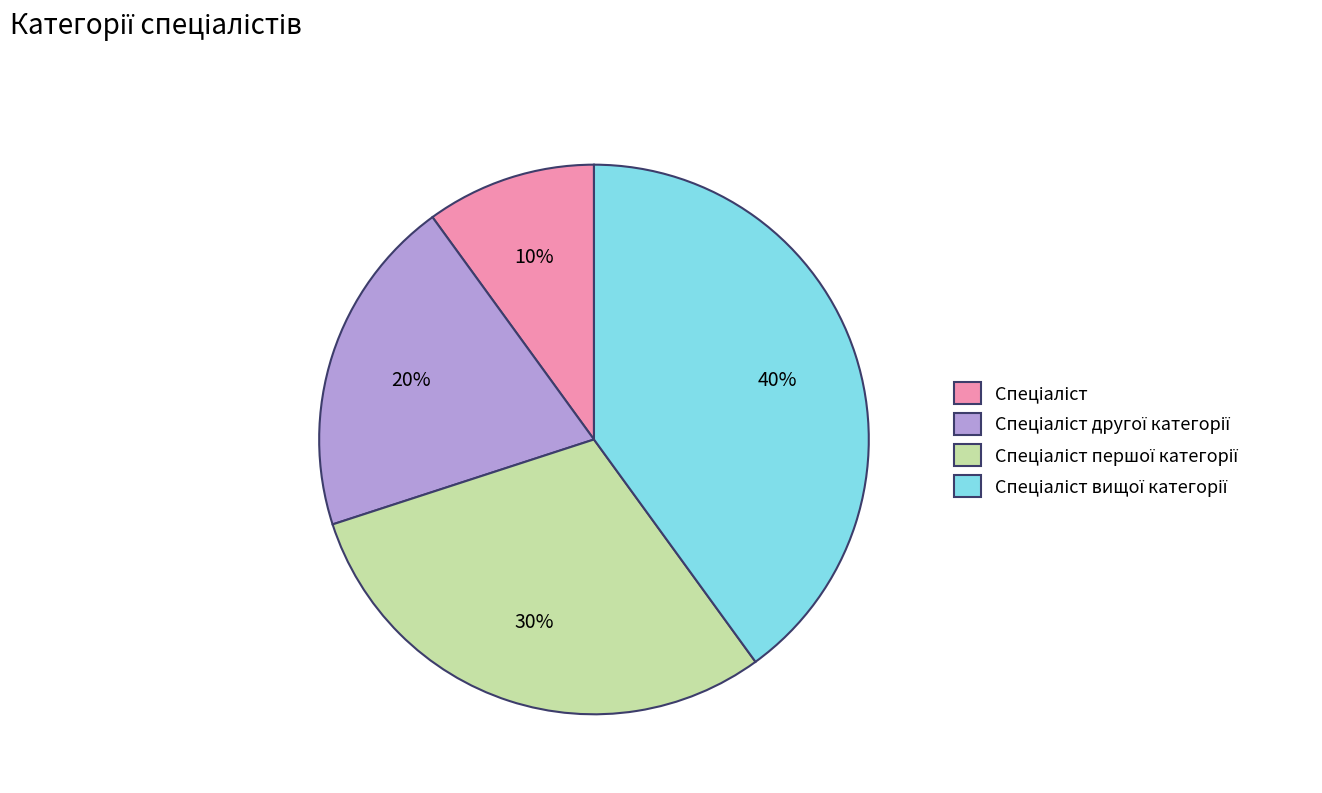

Is there any slice that represents more than half of the pie?

No